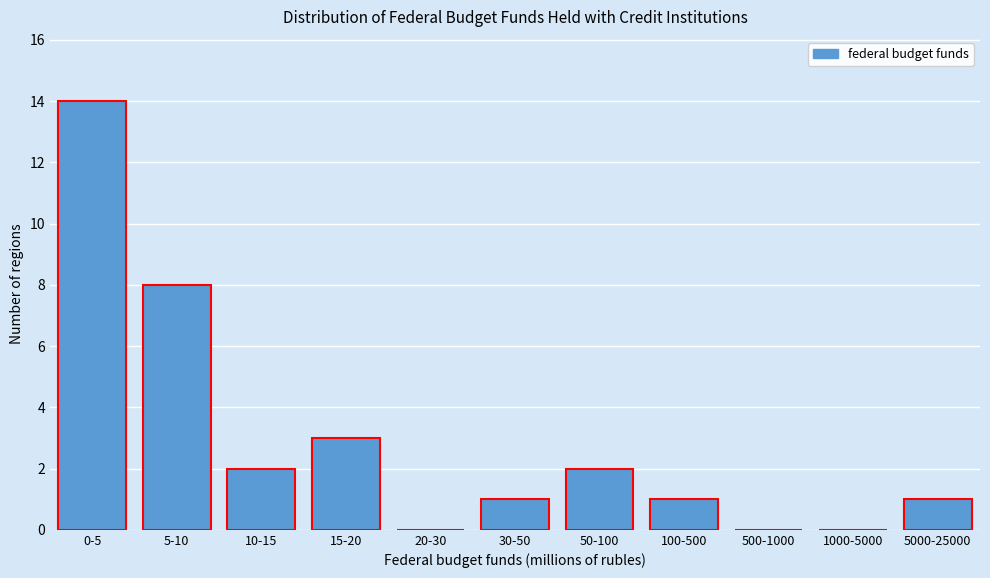

Reading left to right, transcribe all the data shown in this chart.

0-5=14	5-10=8	10-15=2	15-20=3	20-30=0	30-50=1	50-100=2	100-500=1	500-1000=0	1000-5000=0	5000-25000=1